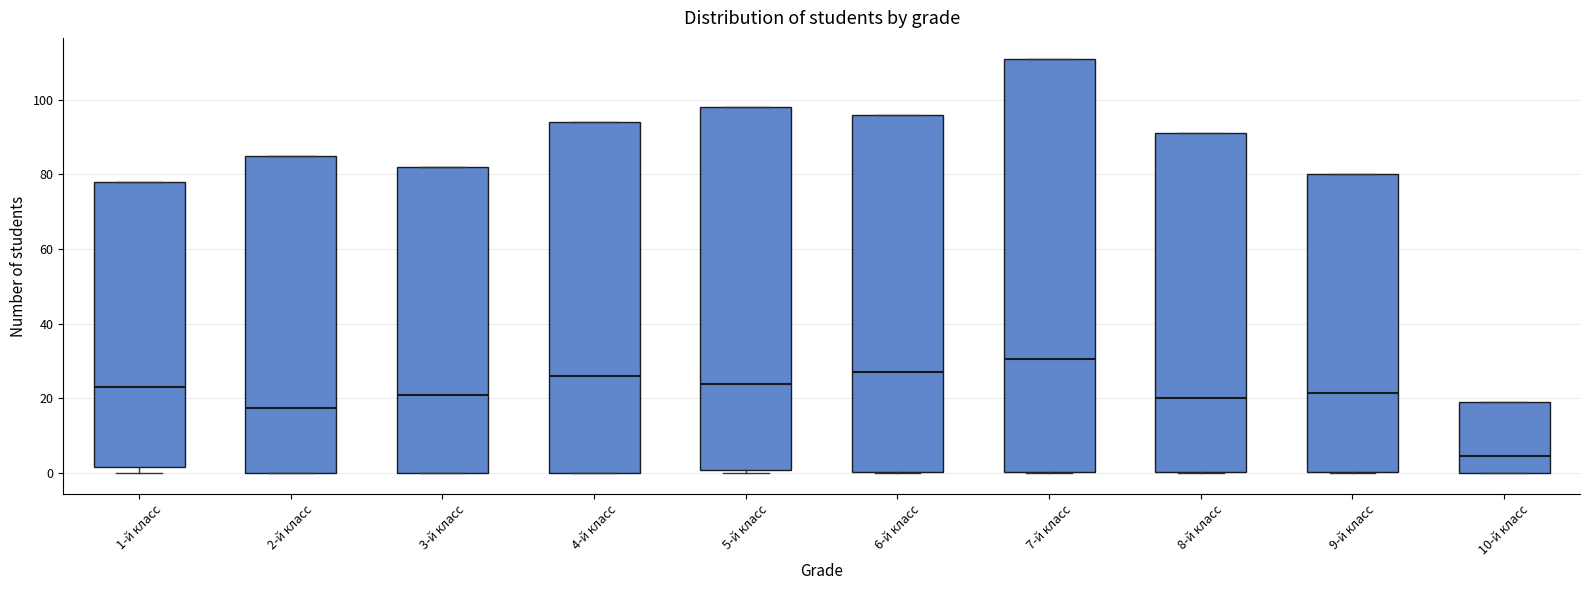

Where is the lower edge of the box for 8-й класс on the y-axis? The values are not printed on the chart, so give them approximately, as read against the axis.

0